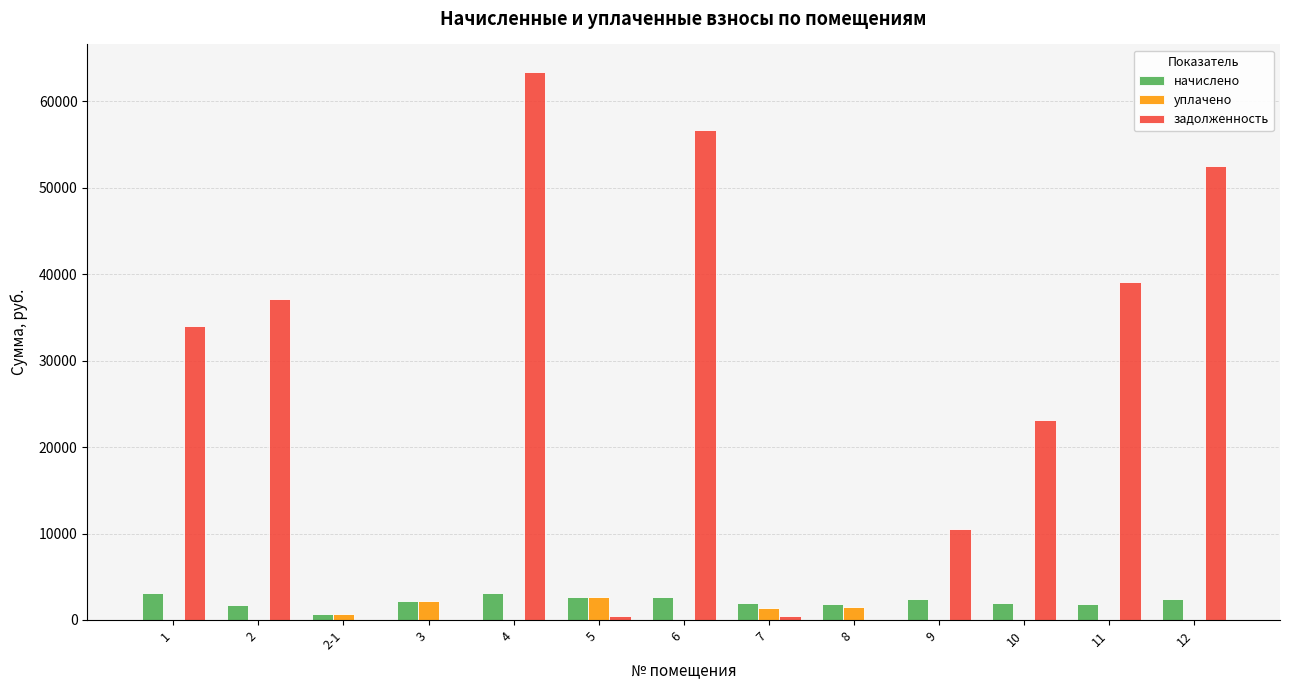

What are all the series names shown in the legend?

начислено, уплачено, задолженность